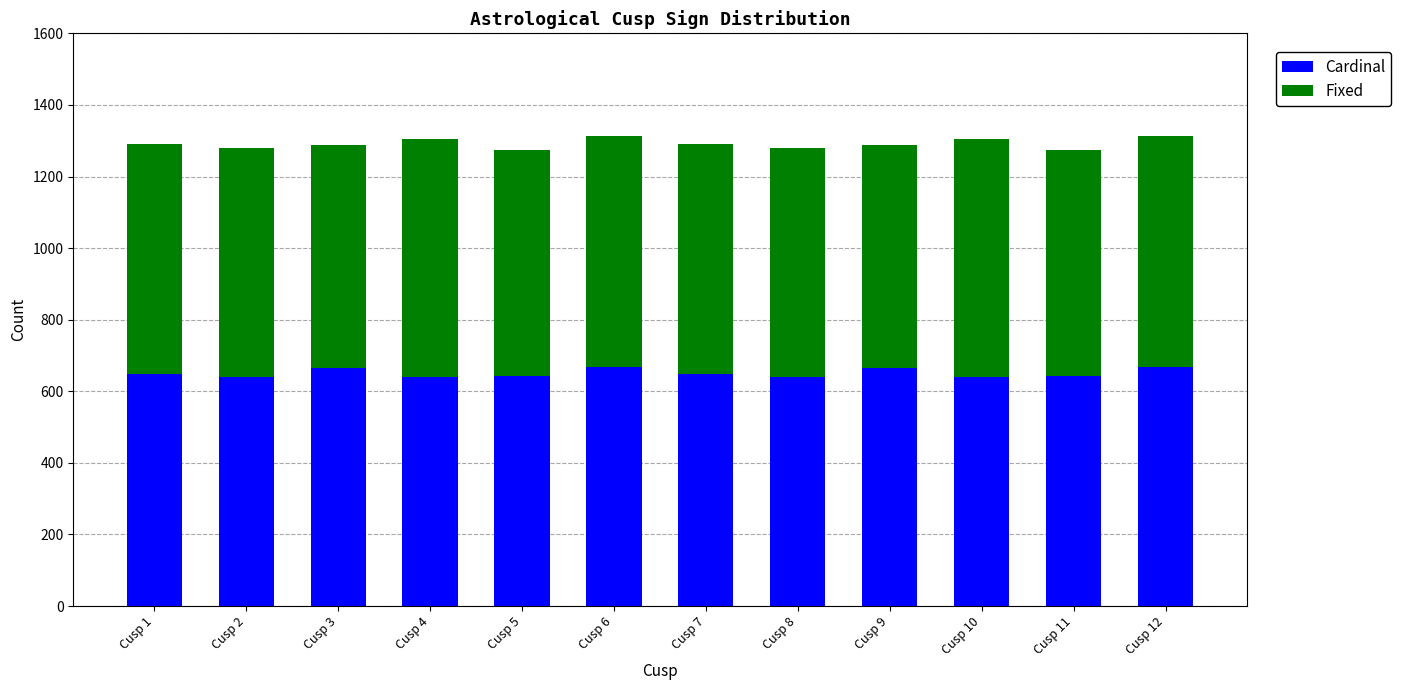

What is the total value across all series at Cusp 9?

1287